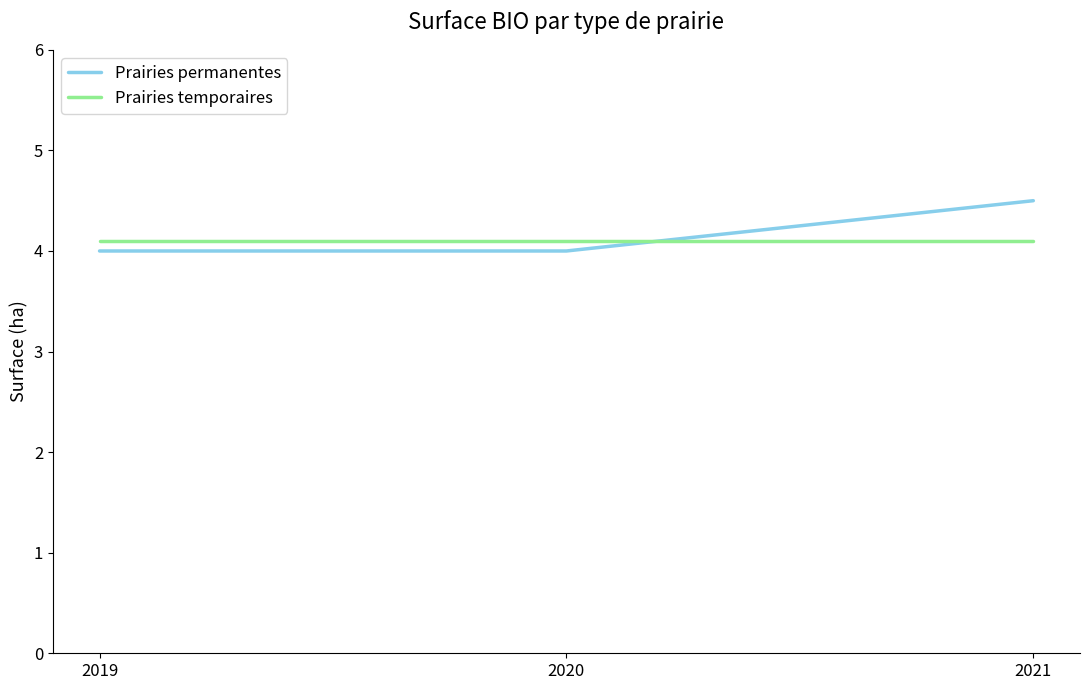

Which series has the largest total across all categories?

Prairies permanentes